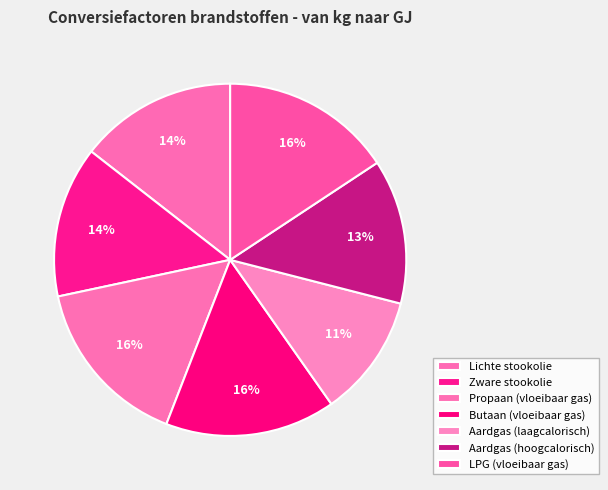

Between Aardgas (laagcalorisch) and Lichte stookolie, which is larger?

Lichte stookolie